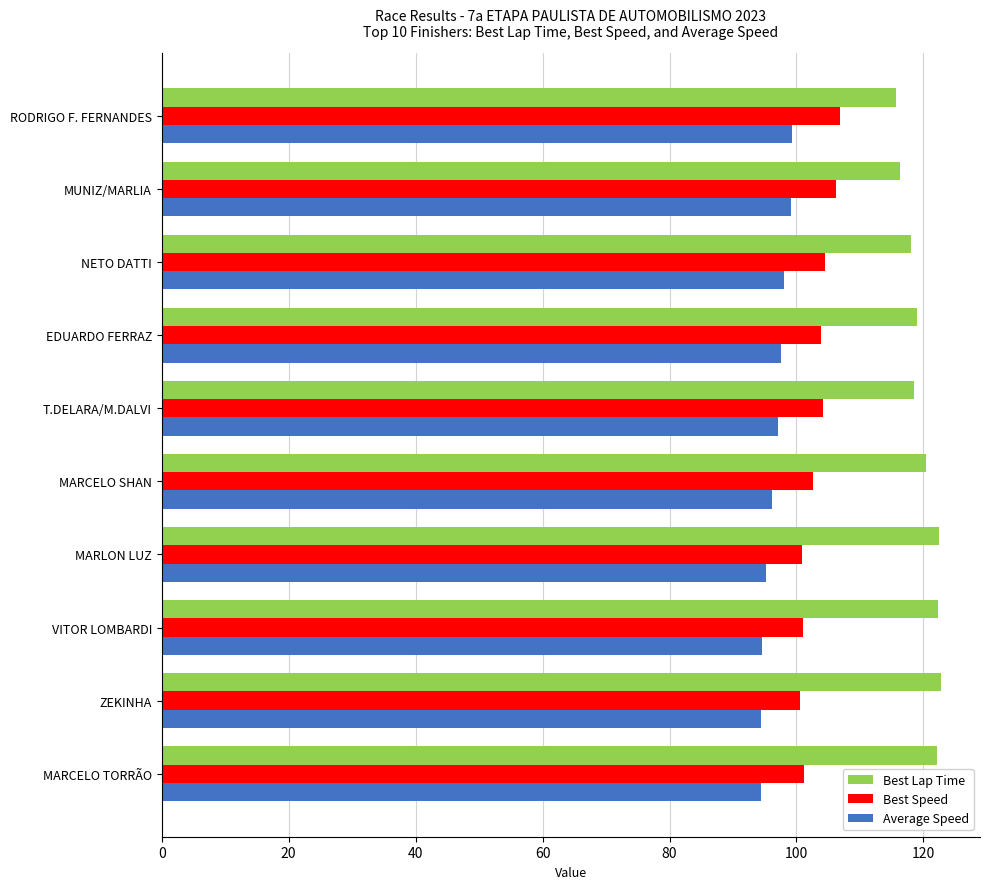

What is the spread (max minus min) of values at EDUARDO FERRAZ?

21.4